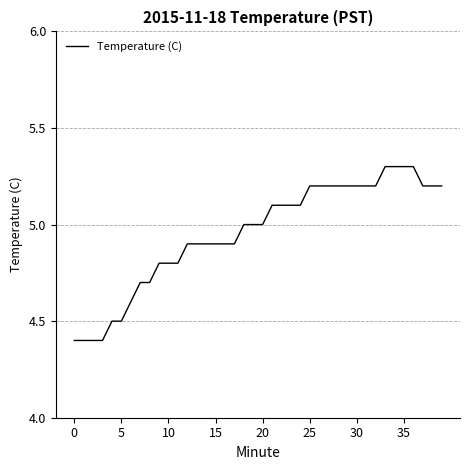

What is the smallest value displayed?

4.4